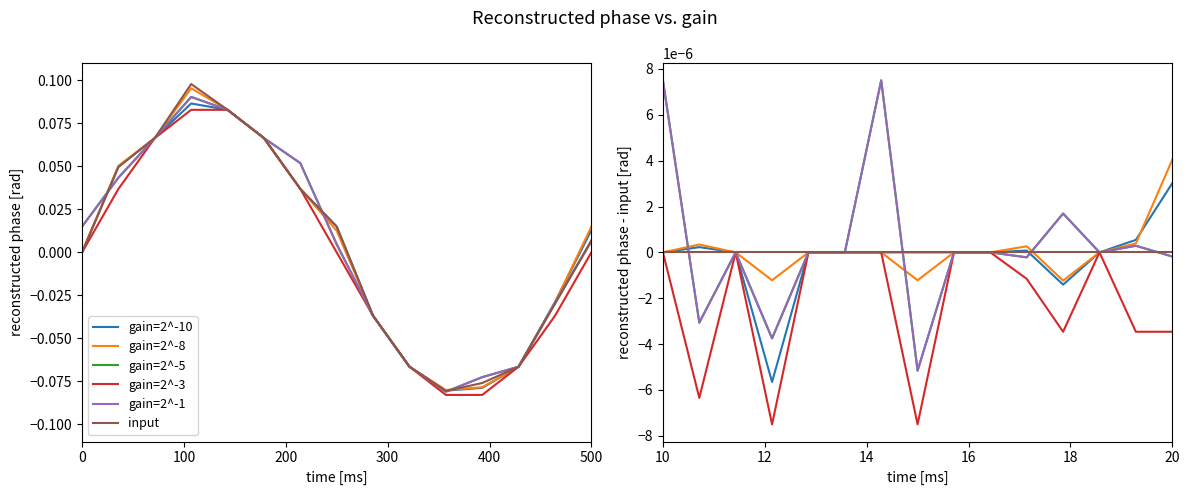

How many intersections are there between gain=2^-5 and gain=2^-8?

3